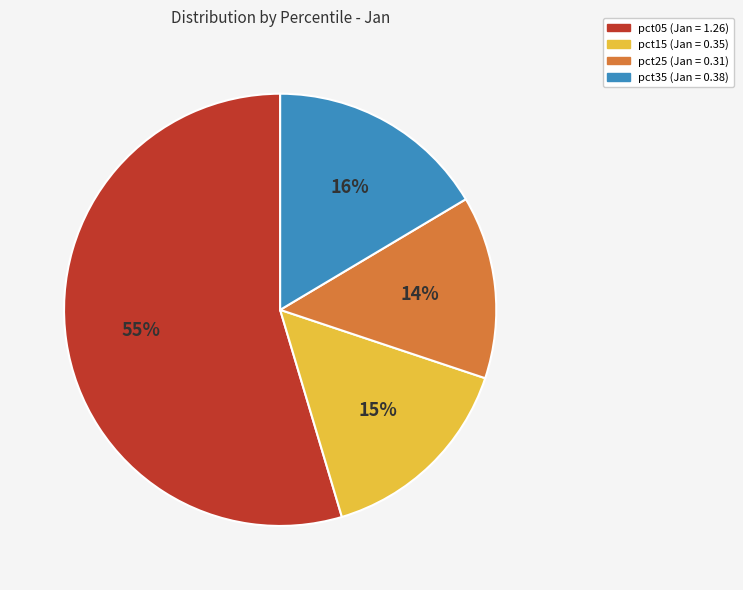

How many segments does this pie chart have?

4